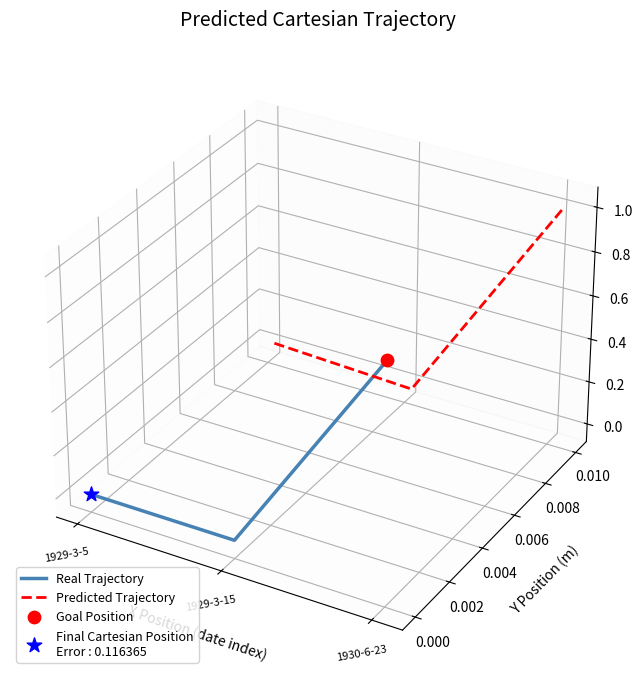

Which series has the largest total across all categories?

Predicted Trajectory